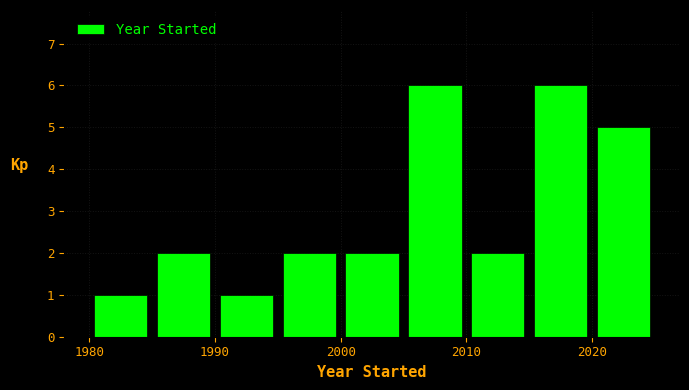

Reading left to right, transcribe this chart: for each bar, give the range it covers on the x-axis and its height. The values are not printed on the chart, so give them approximately, as read against the axis.

1980 to 1985: 1
1985 to 1990: 2
1990 to 1995: 1
1995 to 2000: 2
2000 to 2005: 2
2005 to 2010: 6
2010 to 2015: 2
2015 to 2020: 6
2020 to 2025: 5